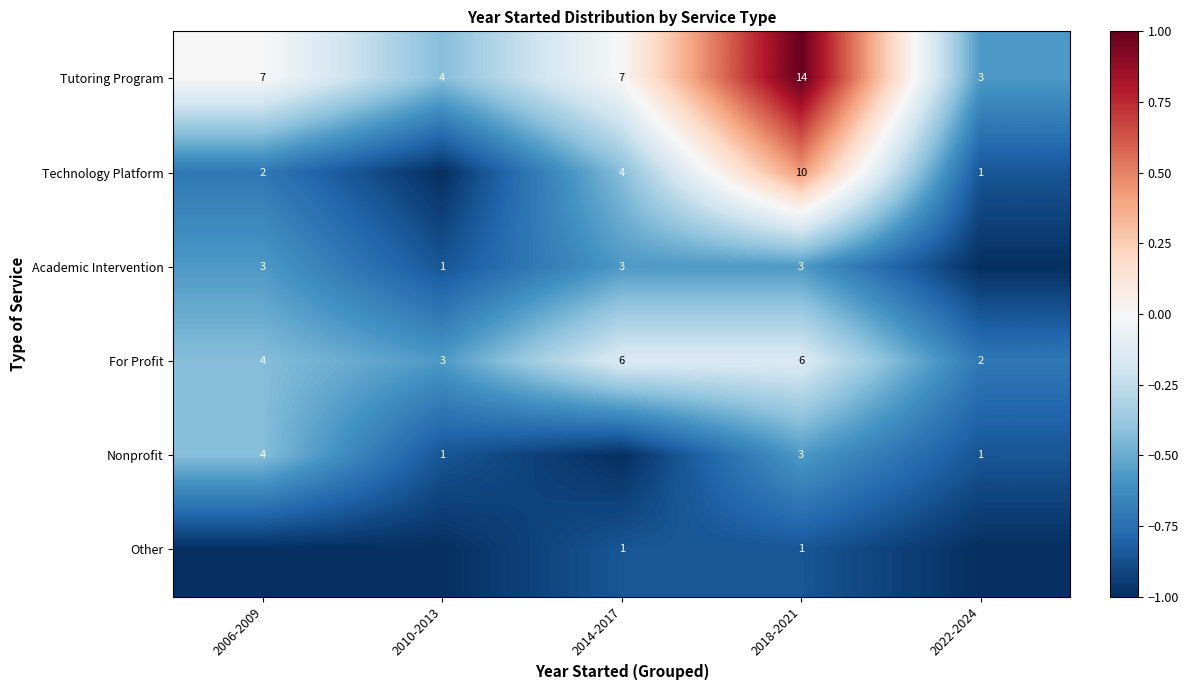

What is the average value of the Tutoring Program series?

7